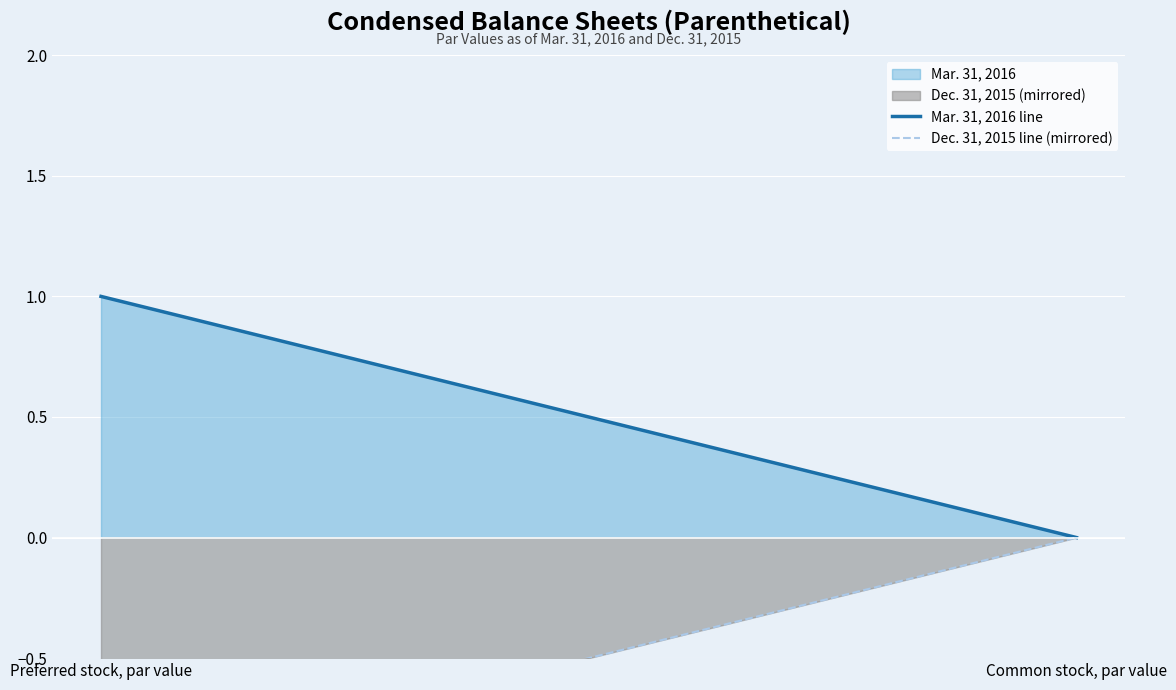

At which label does Mar. 31, 2016 line reach its peak?

Preferred stock, par value